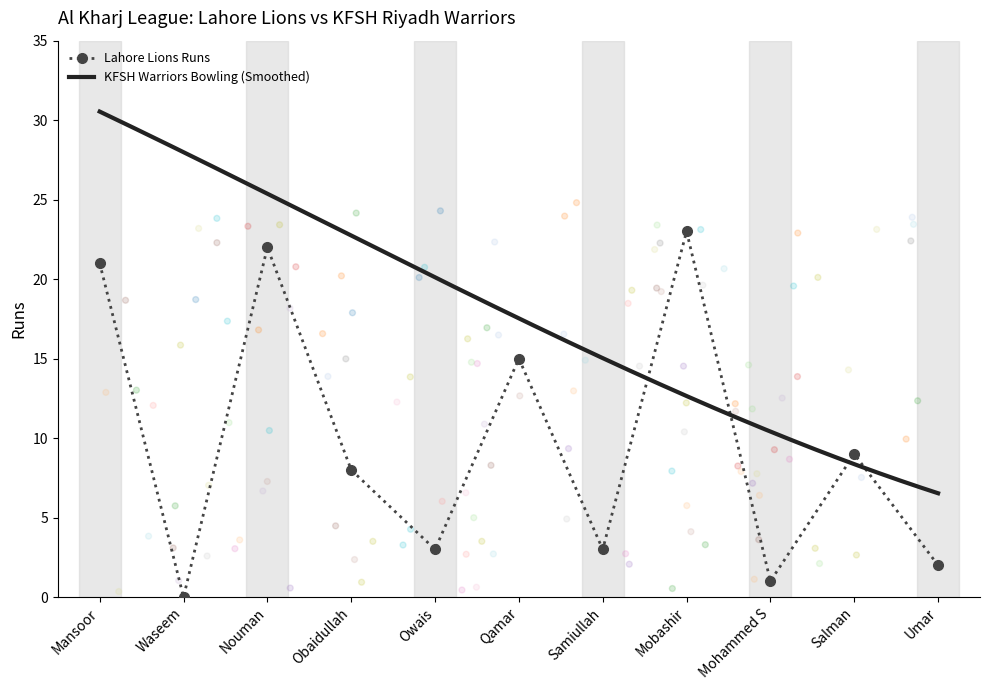

What is the change in value from Samiullah to Mobashir?

+20